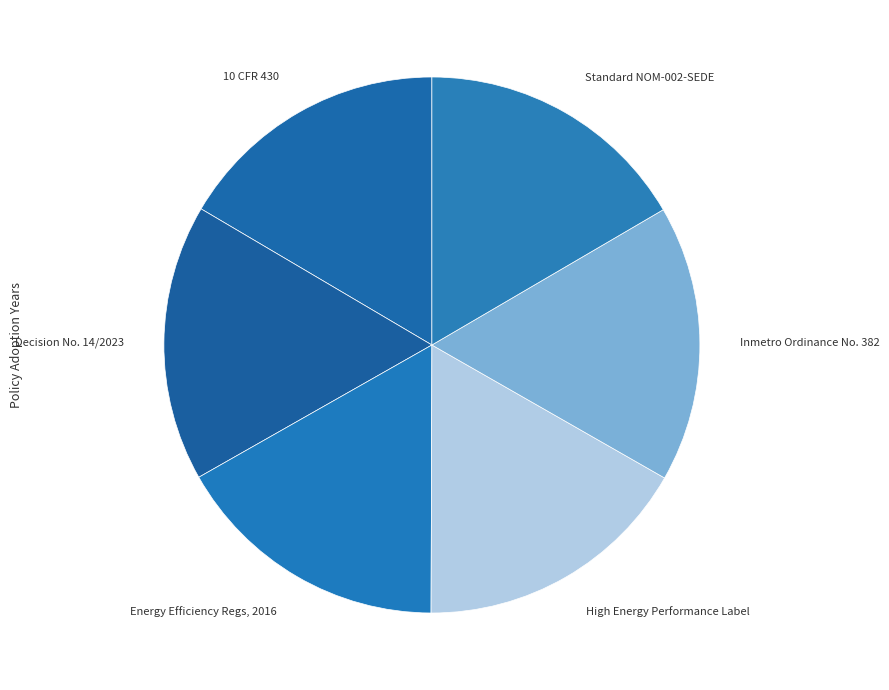

Is it true that Inmetro Ordinance No. 382 is 31% of the pie?

False